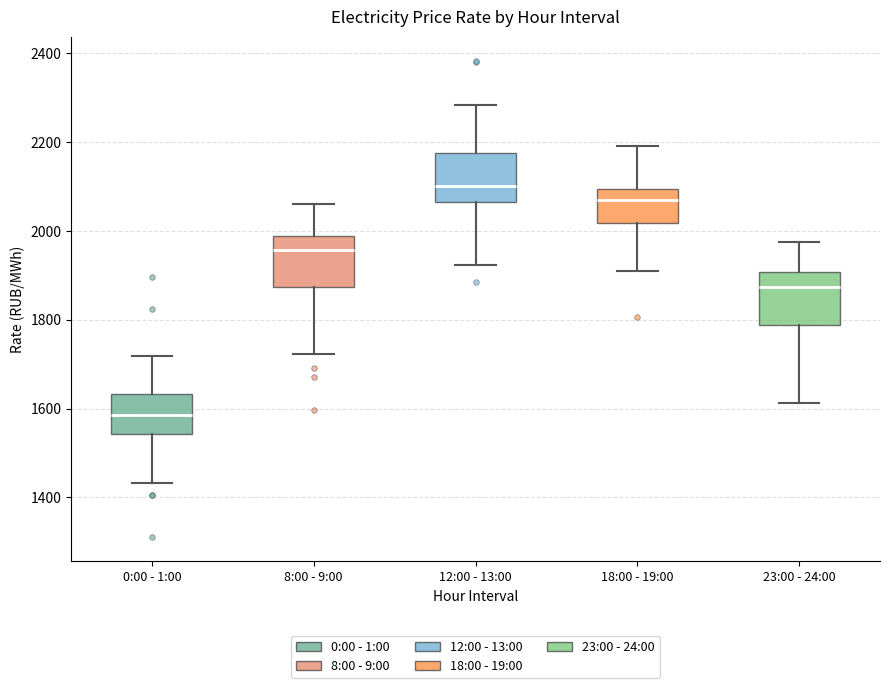

Where is the lower edge of the box for 12:00 - 13:00 on the y-axis? The values are not printed on the chart, so give them approximately, as read against the axis.

2060